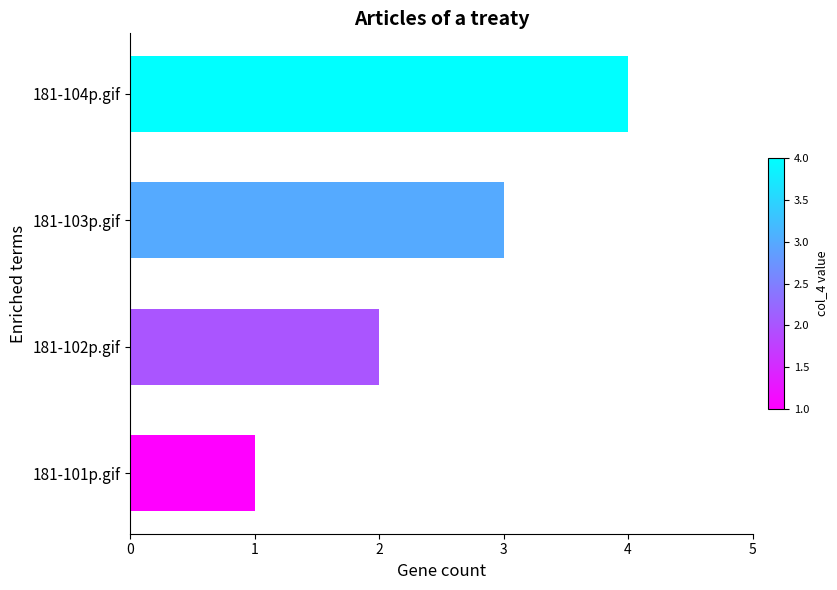

Rank the categories by value from lowest to highest.

181-101p.gif, 181-102p.gif, 181-103p.gif, 181-104p.gif